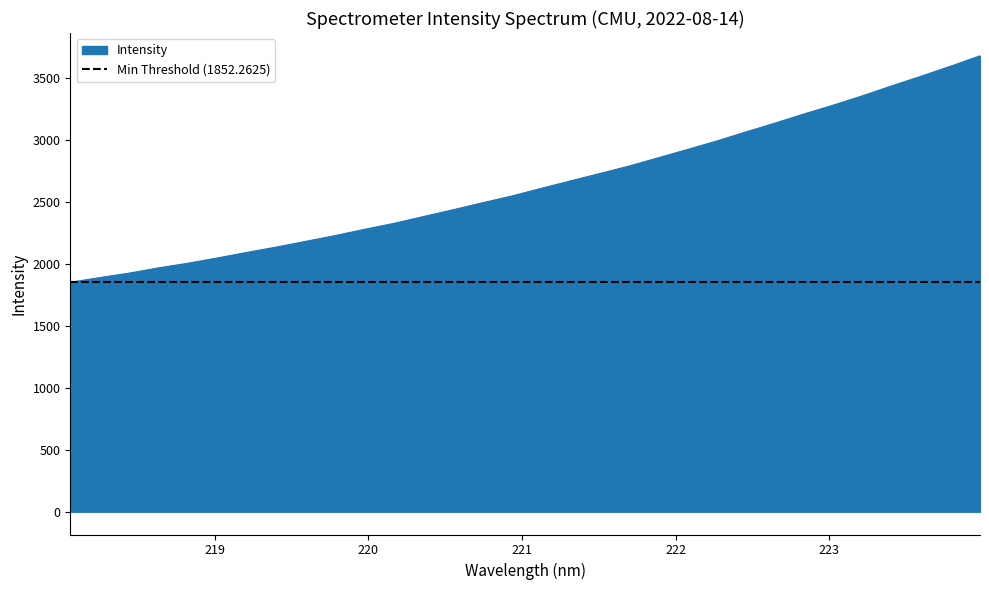

What is the sum of the values at 222.6447 and 218.8244?

5143.1